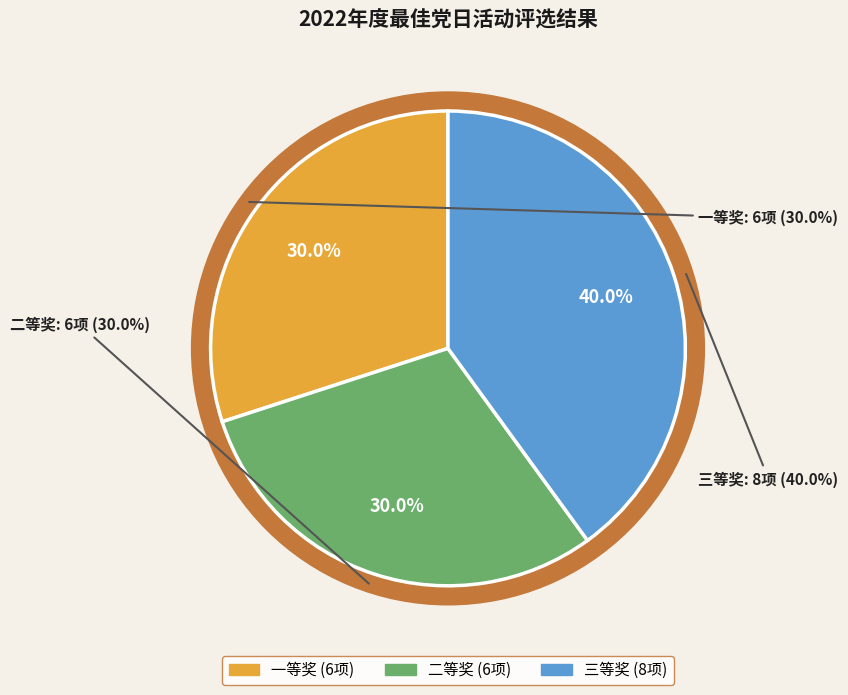

The 一等奖 slice represents 30% of the pie. True or false?

True